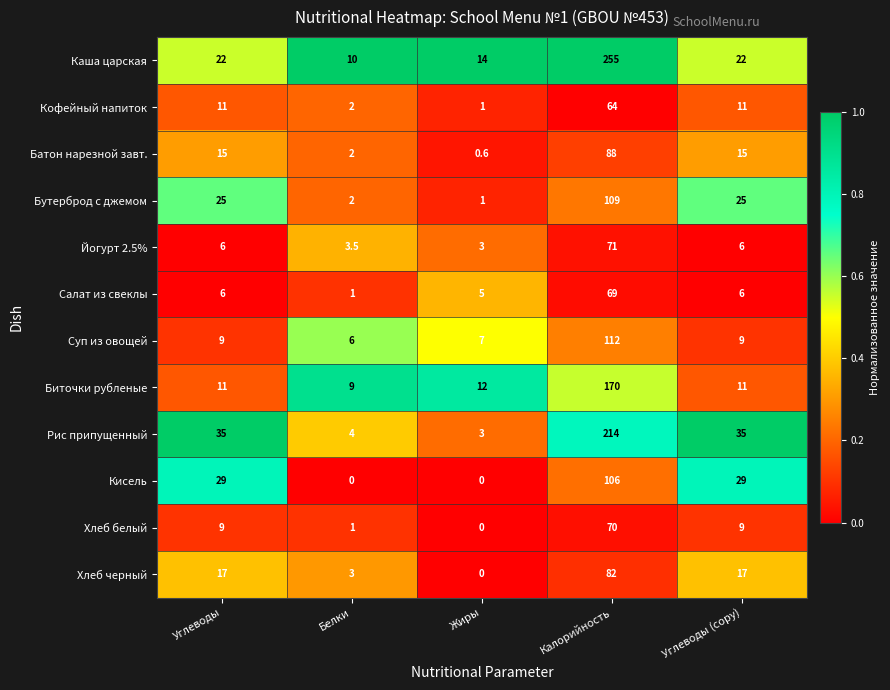

What is the approximate value of Суп из овощей at Калорийность?

112.0